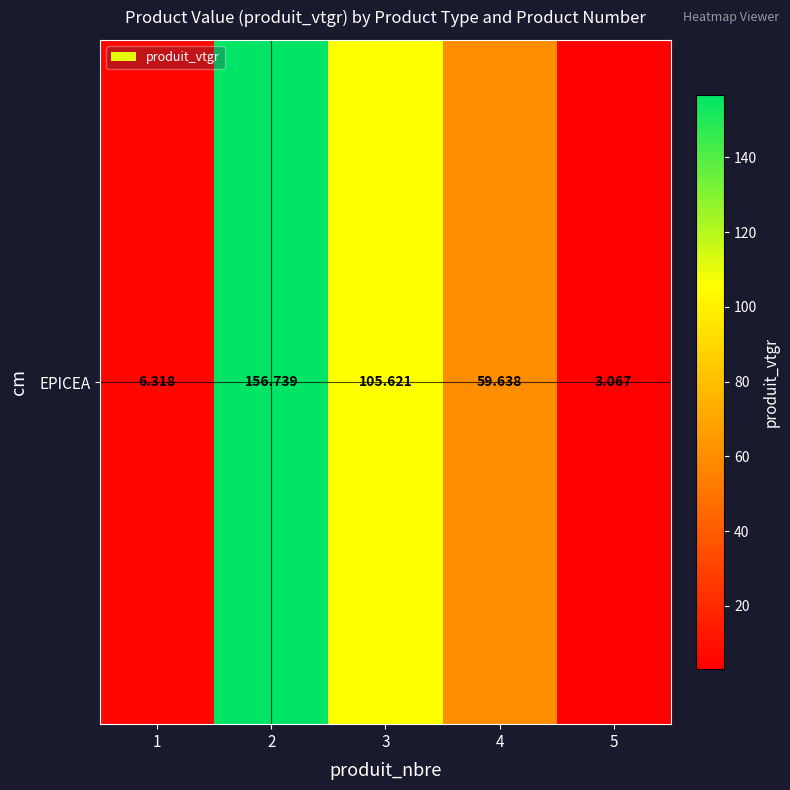

What is the minimum value shown in the chart?

3.1